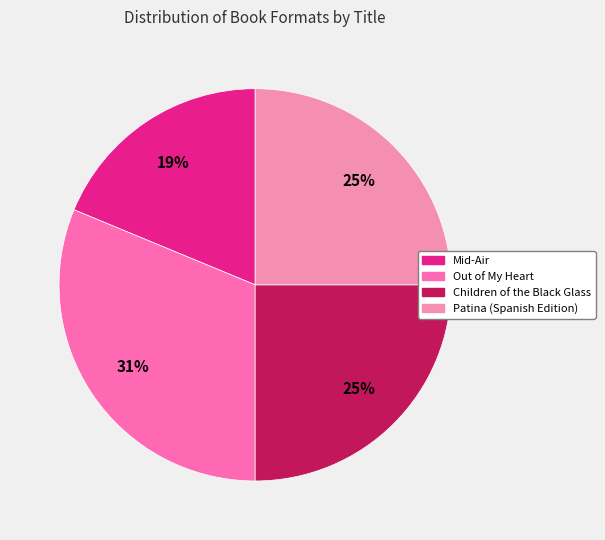

To the nearest percent, what portion does Patina (Spanish Edition) represent?

25%